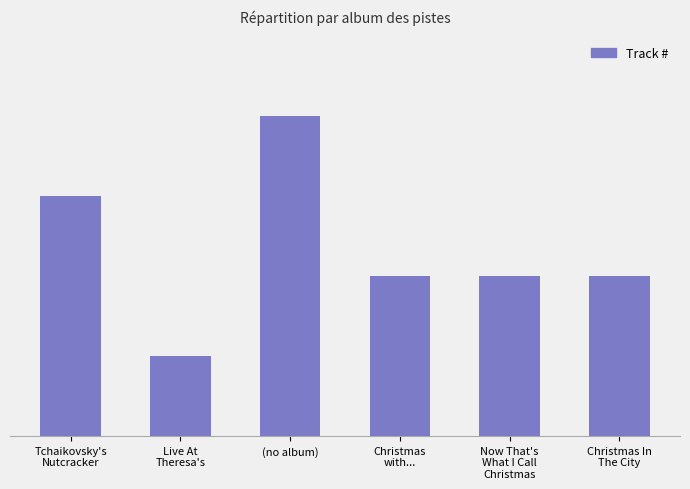

Are the bars horizontal?

No